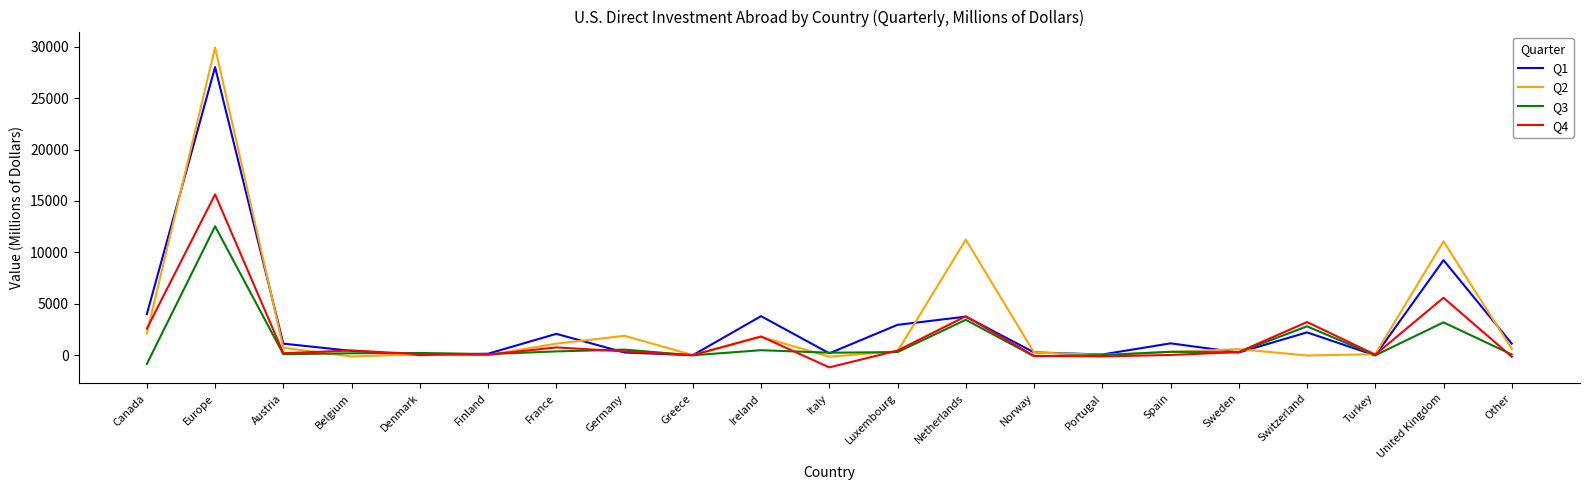

Between Italy and Norway, which series saw the biggest shift?

Q4